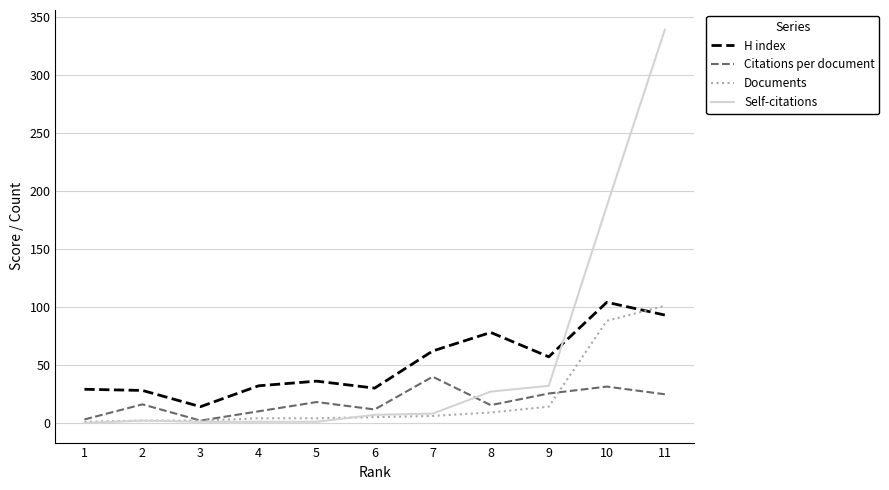

Which series has the widest spread of values?

Self-citations